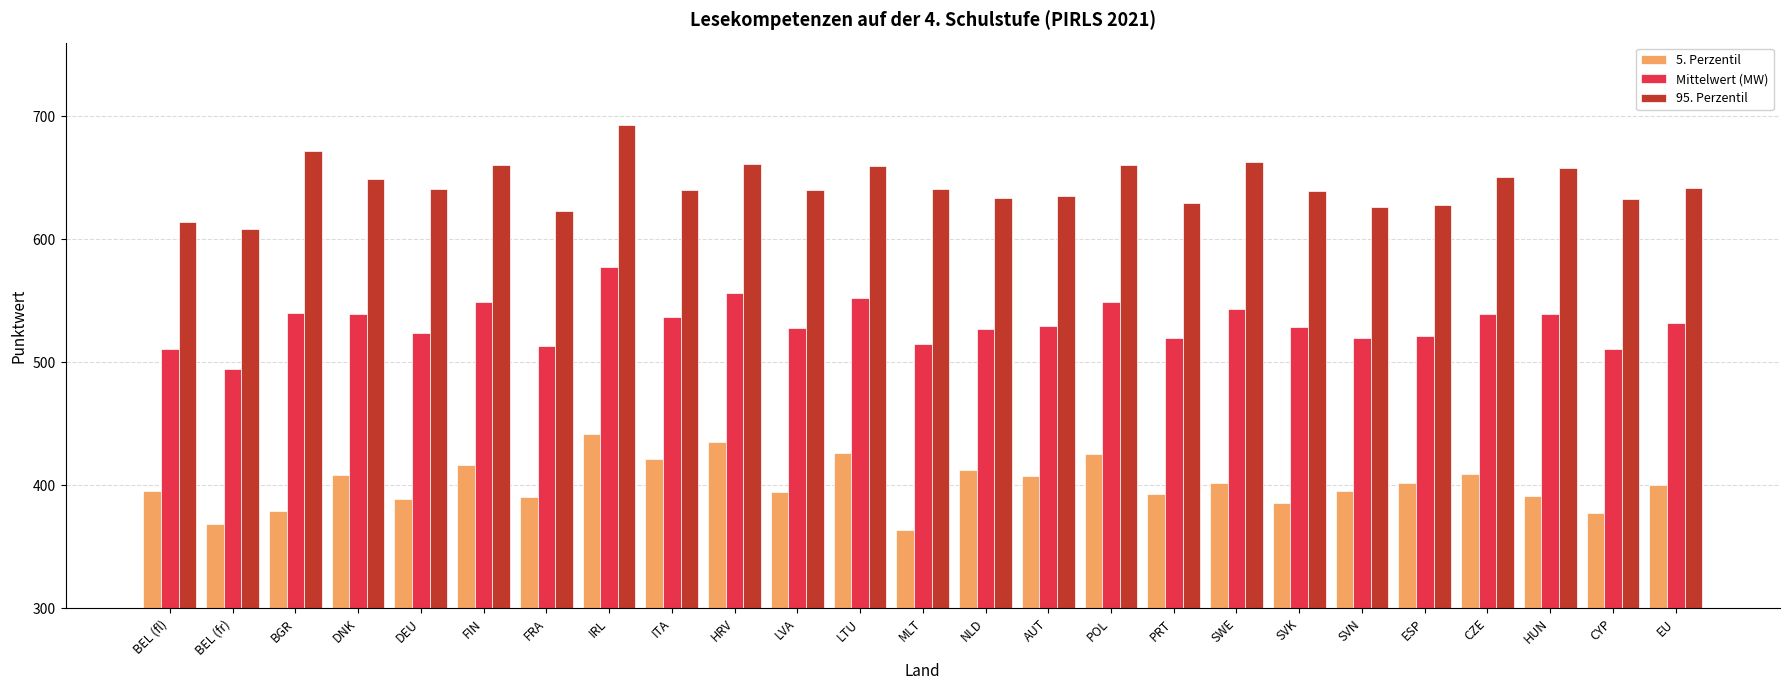

True or false: Mittelwert (MW) has a value of 111.8 at NLD.

False